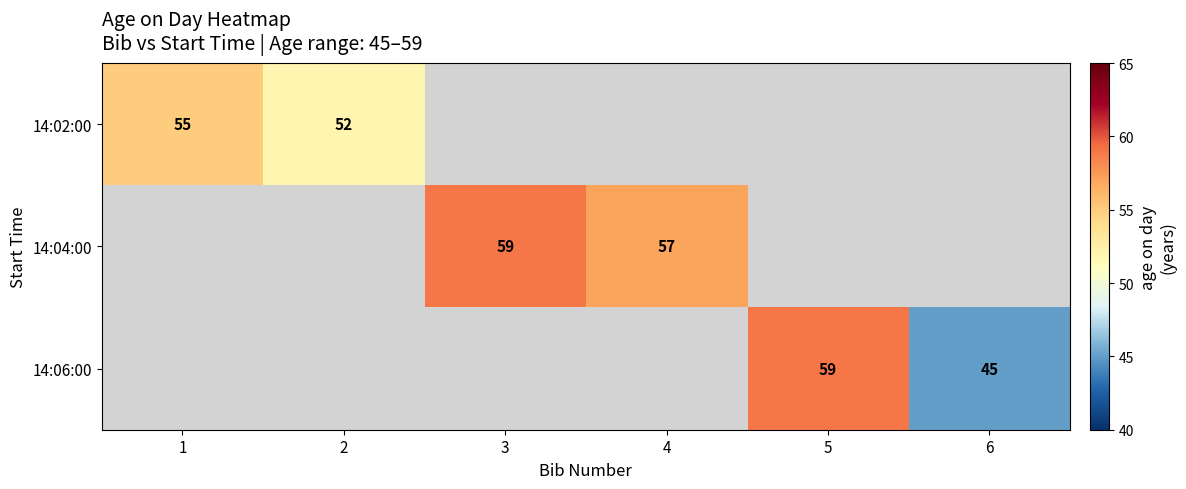

Count the number of categories in the chart.

6